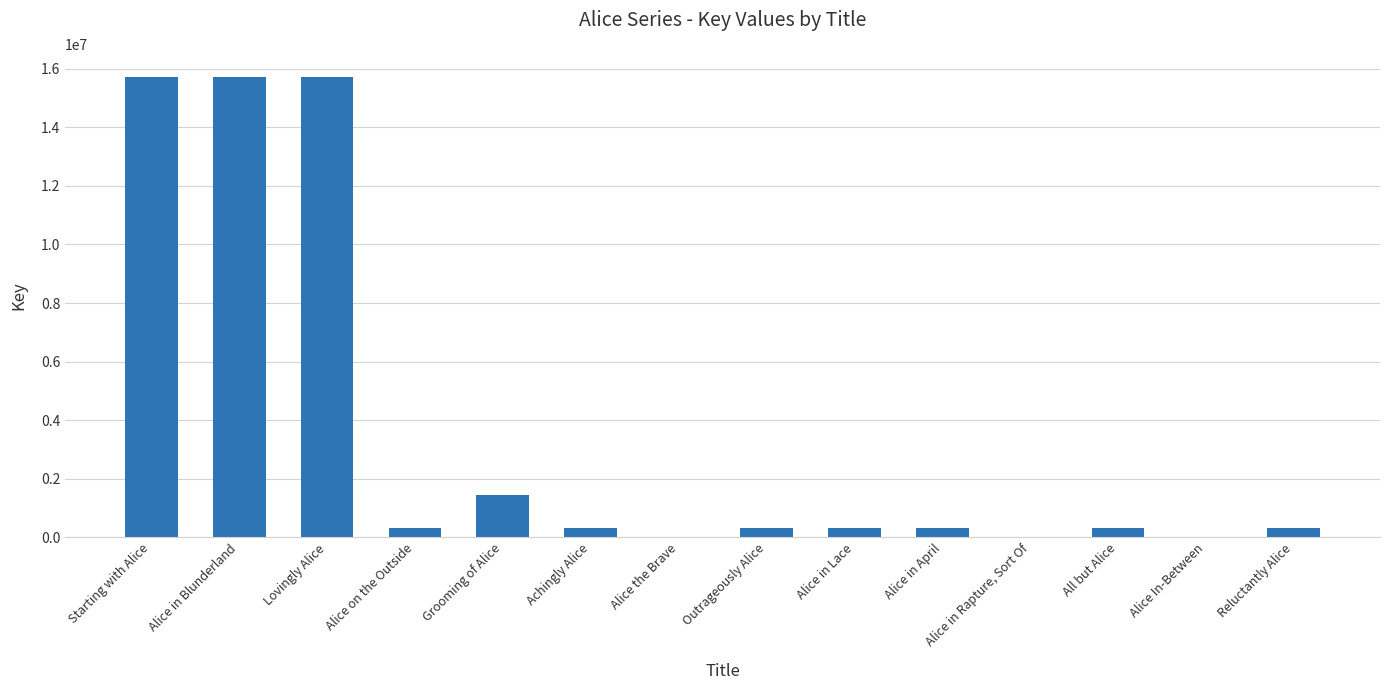

What is the greatest value displayed?

15718774